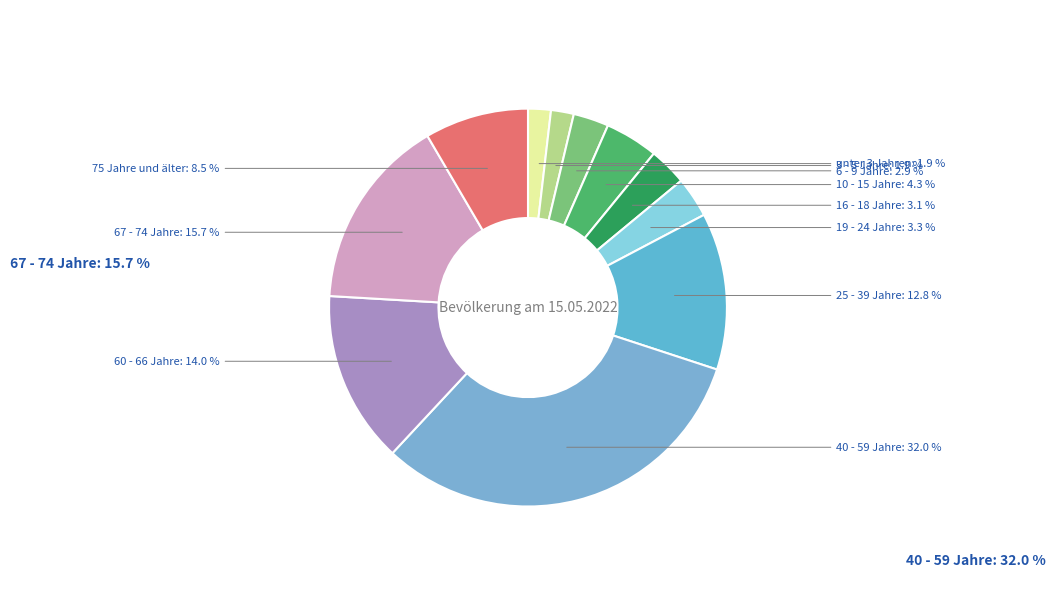

To the nearest percent, what portion does 6 - 9 Jahre represent?

3%